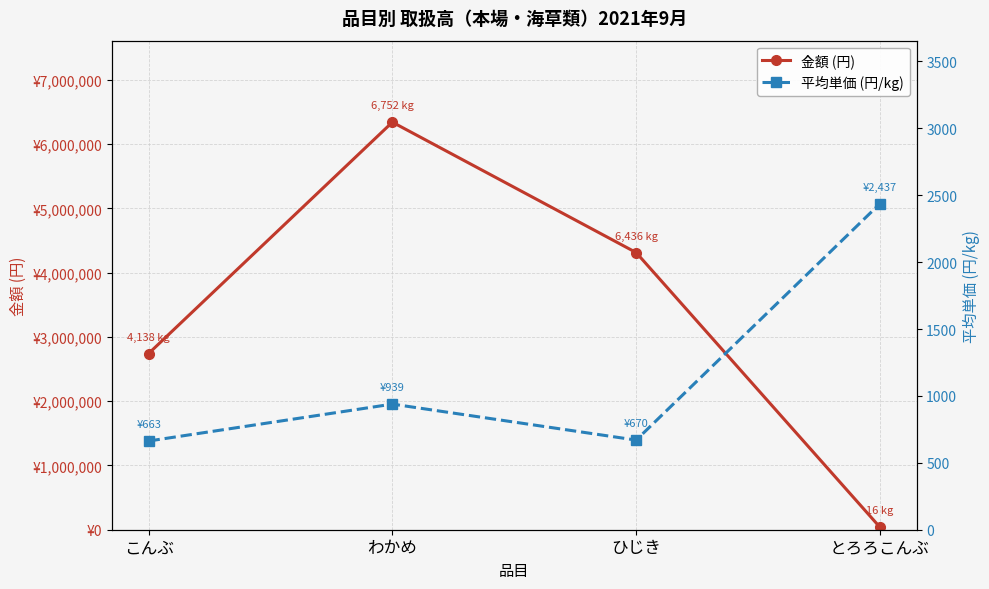

Reading left to right, transcribe all the data shown in this chart.

金額 (円): 2741676	6342091	4313092	38987
平均単価 (円/kg): 663	939	670	2437